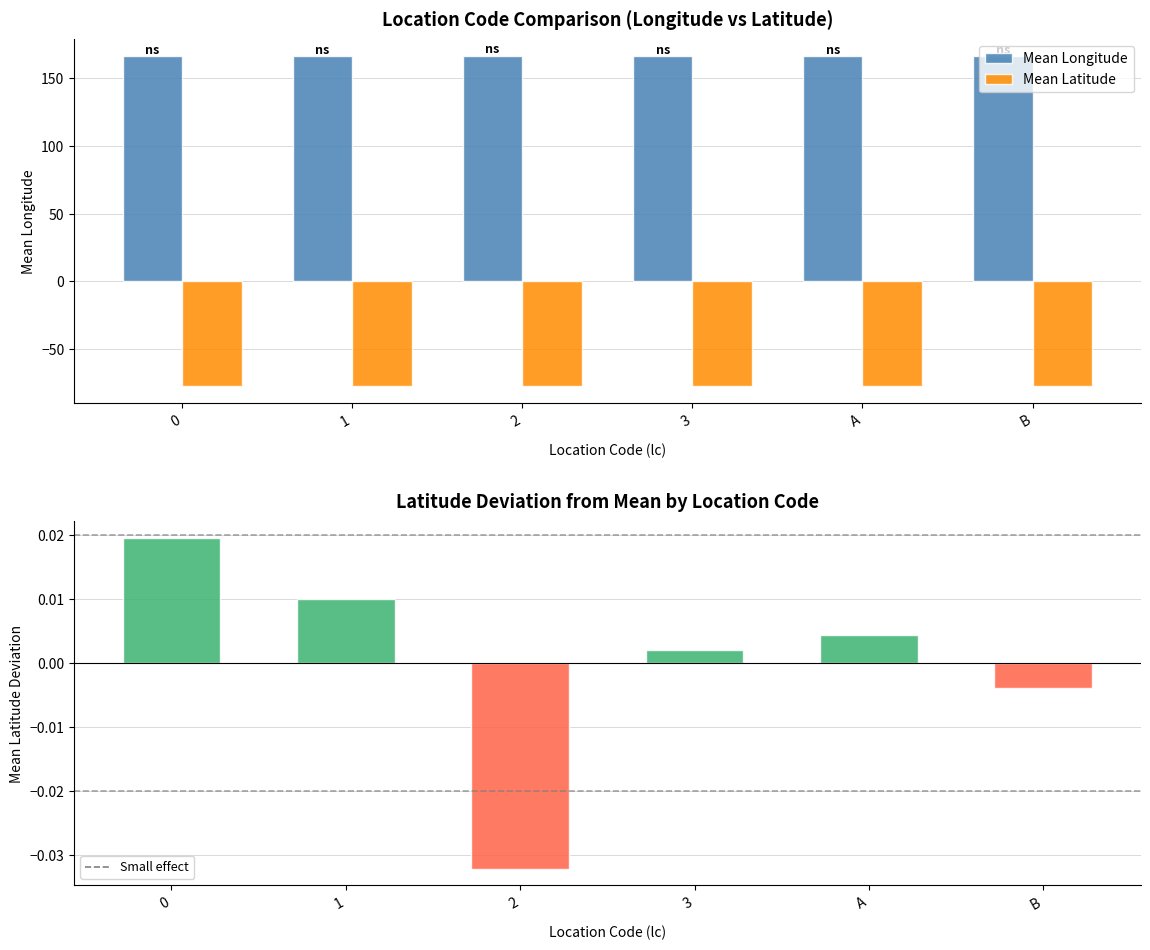

Which series changed the most between 2 and A?

Mean Longitude